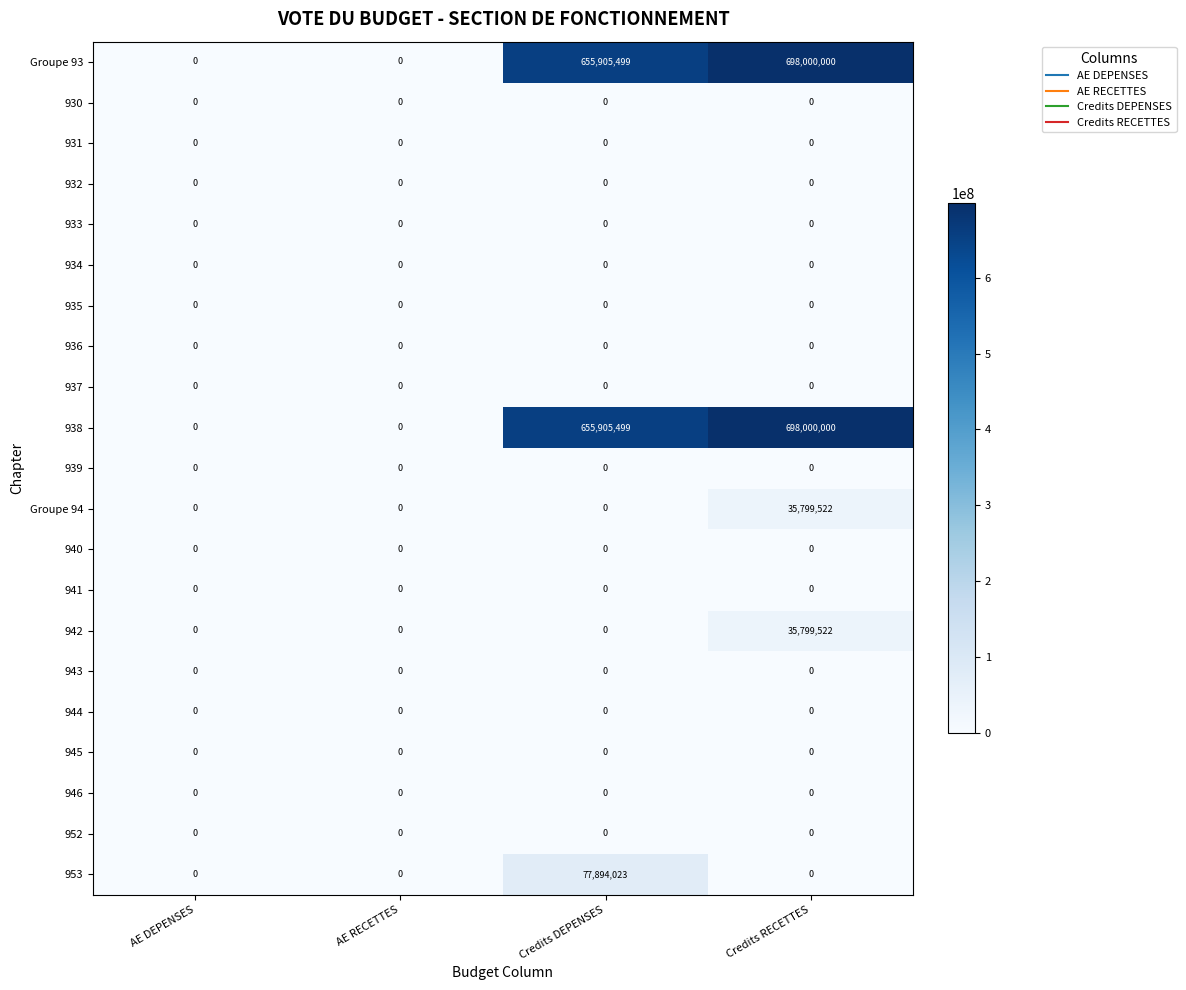

At which category does the chart reach its peak across all series?

Credits RECETTES